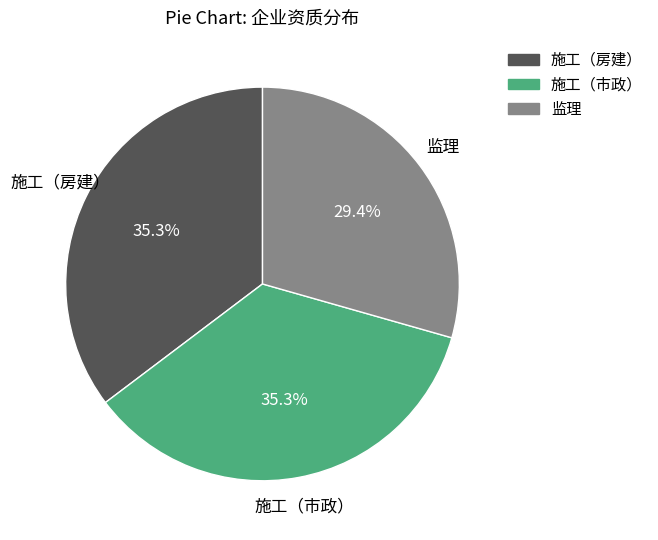

How many segments does this pie chart have?

3